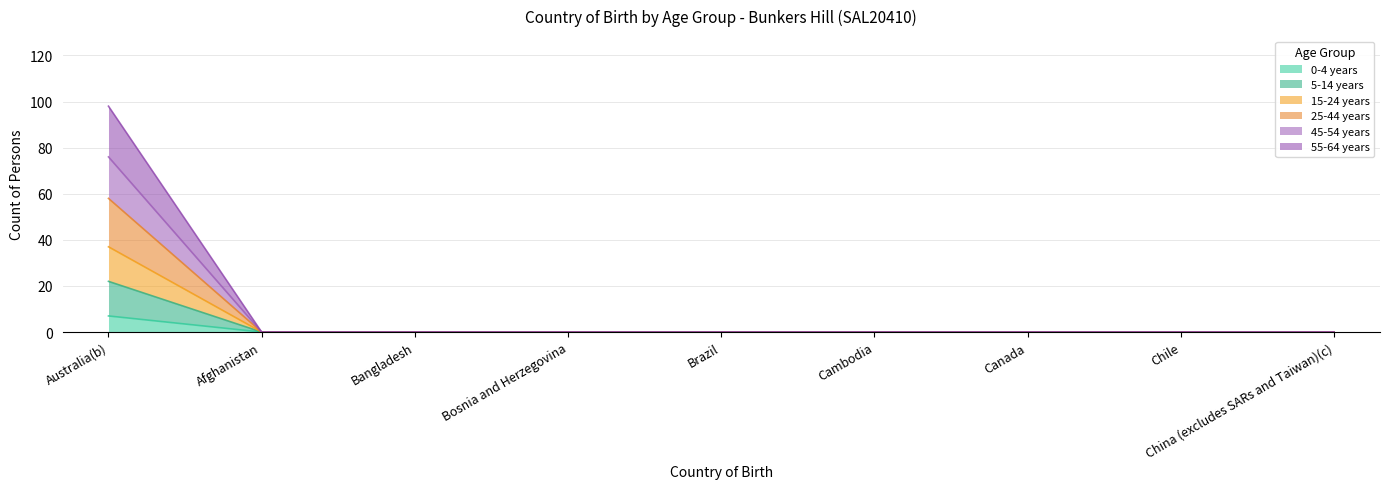

At which label is 55-64 years closest to 49?

Australia(b)